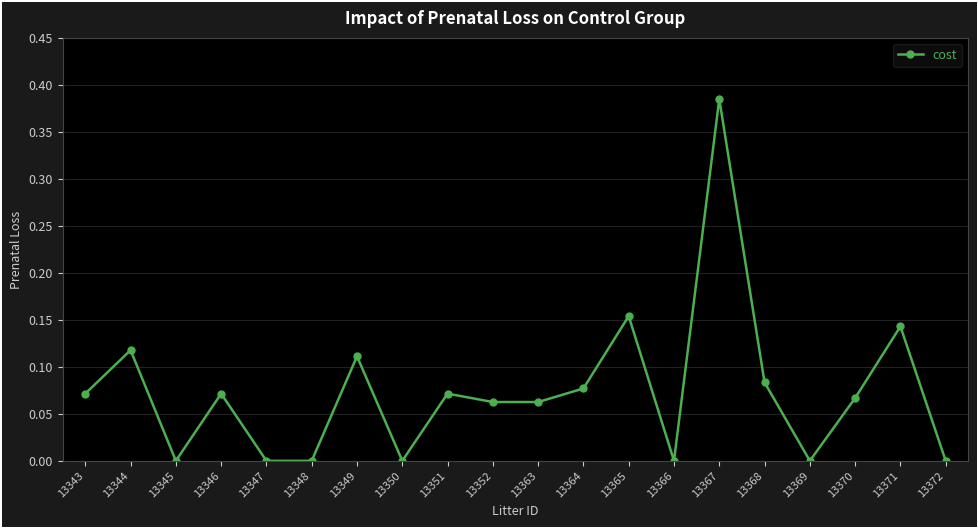

Between 13365 and 13350, which is larger?

13365